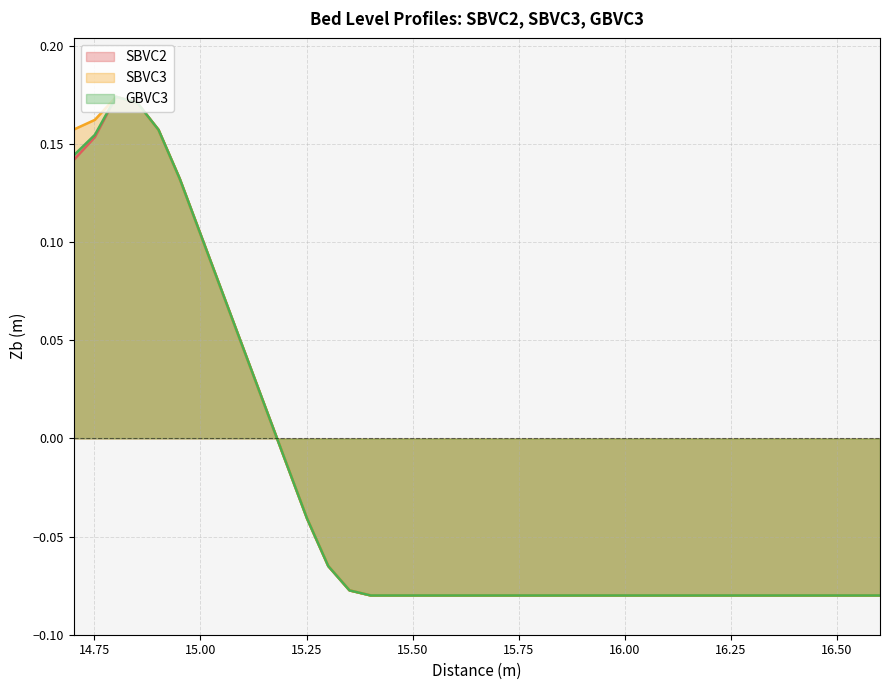

How many values in SBVC3 are above zero?

10